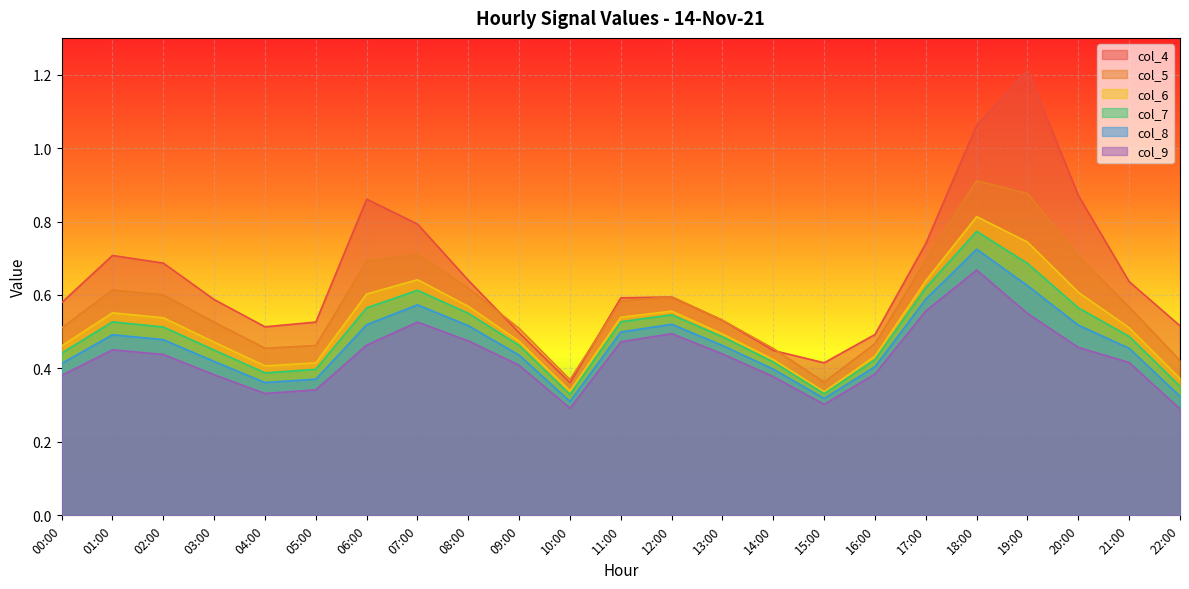

What are all the series names shown in the legend?

col_4, col_5, col_6, col_7, col_8, col_9